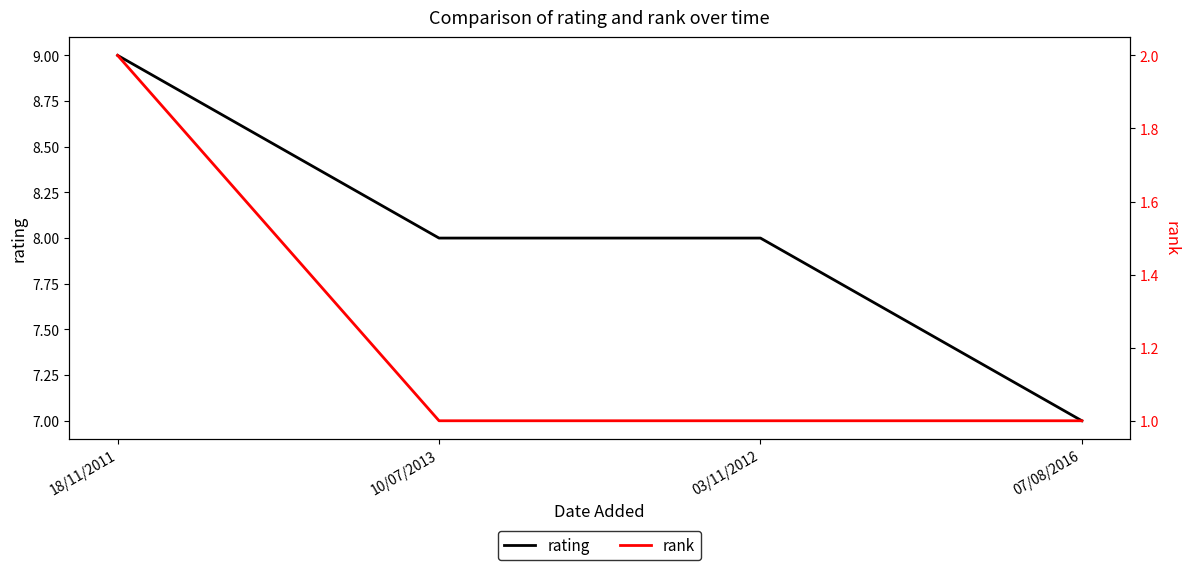

What is the label of the 3rd point from the left?

03/11/2012